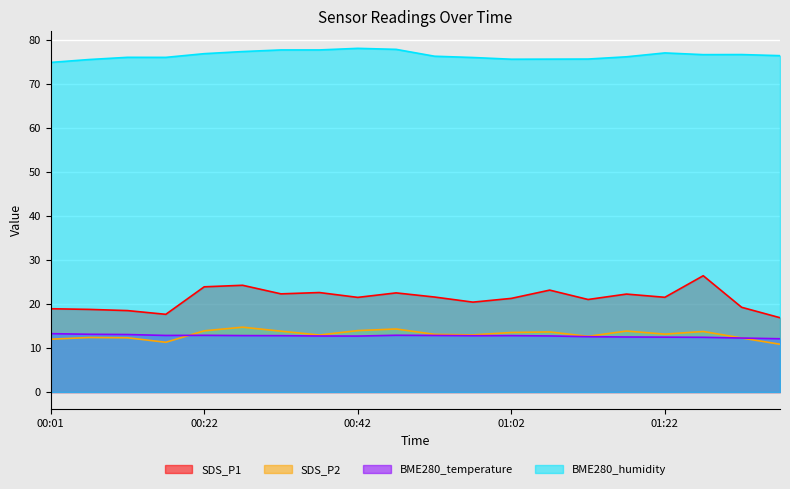

What is the sum of all BME280_humidity values?

1530.2